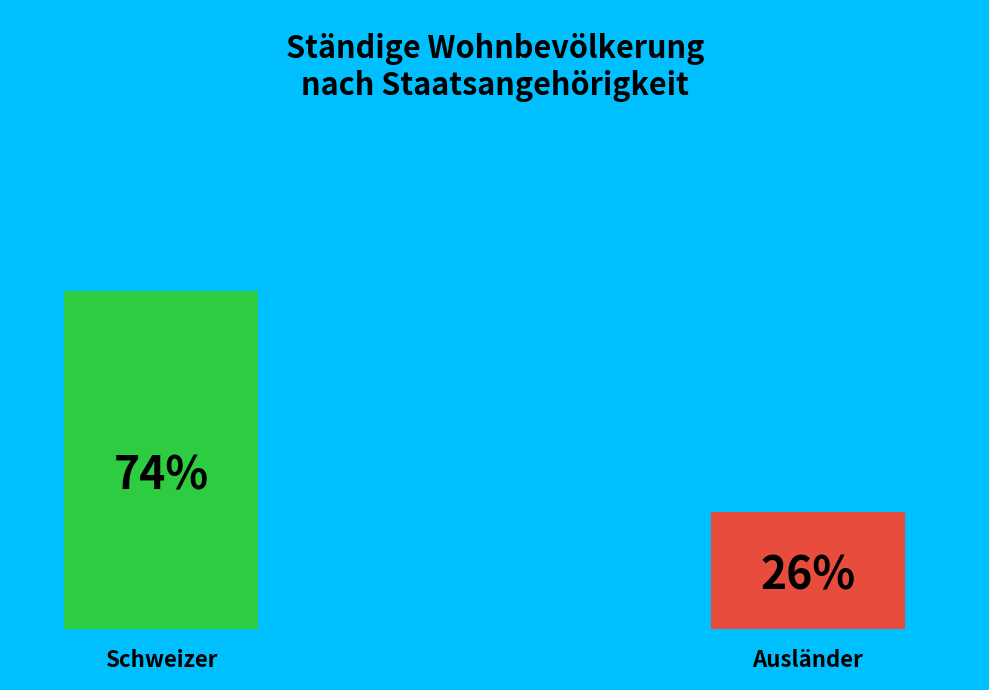

What is the ratio of the value at Schweizer to the value at Ausländer?

2.9